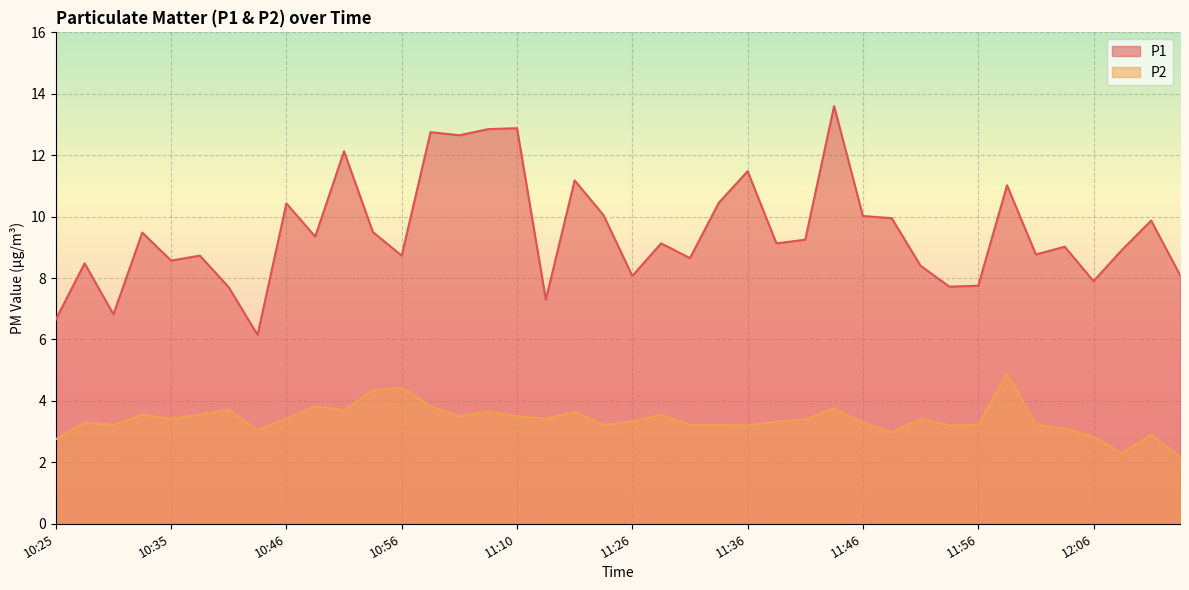

True or false: P2 has more than 1 interior local peaks.

True